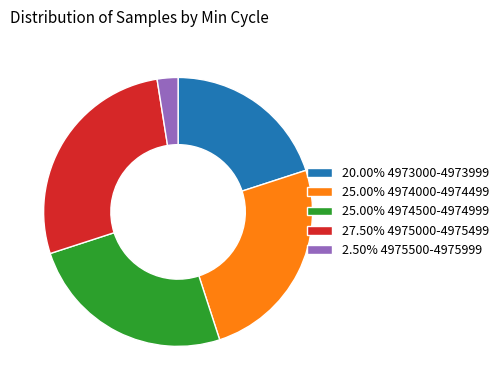

What is the ratio of the value at 25.00% 4974500-4974999 to the value at 27.50% 4975000-4975499?

0.9